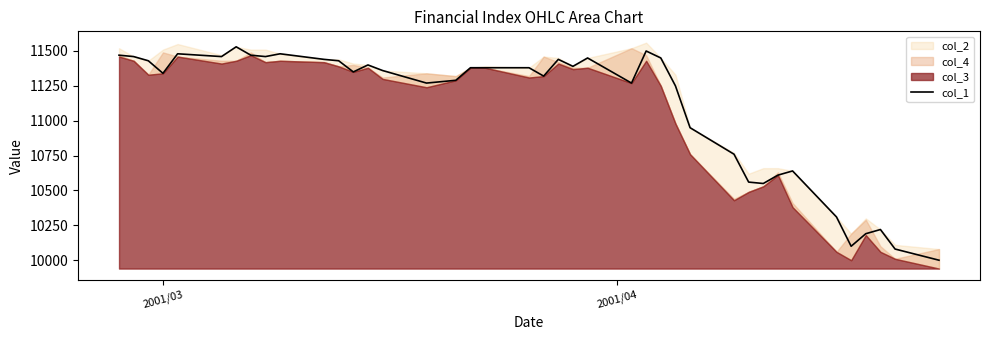

What is the value of the 10th point from the left?

11480